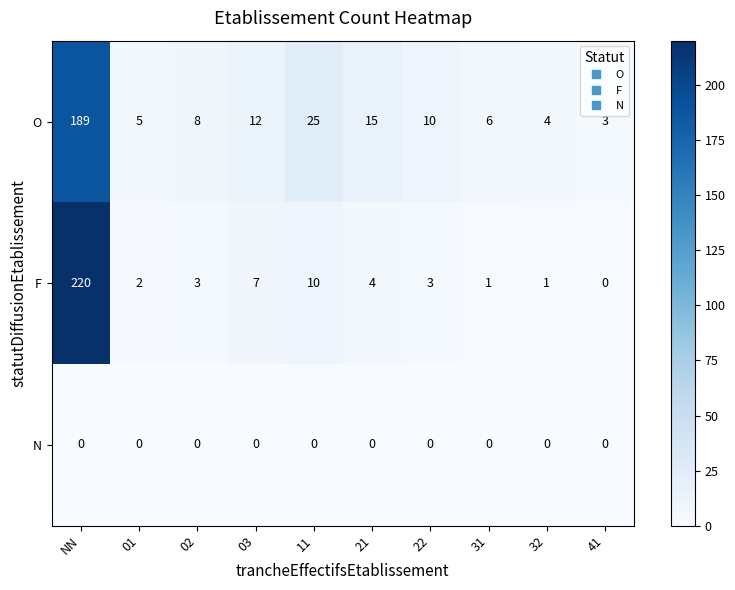

What is the difference between the highest and lowest values at 41?

3